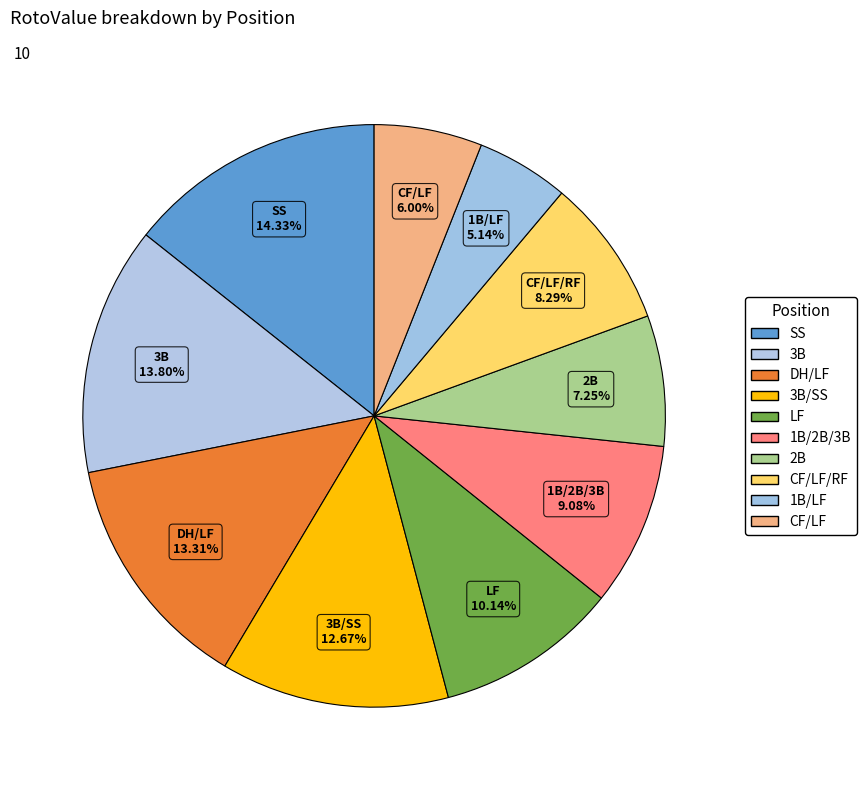

To the nearest percent, what is the average slice percentage?

10%